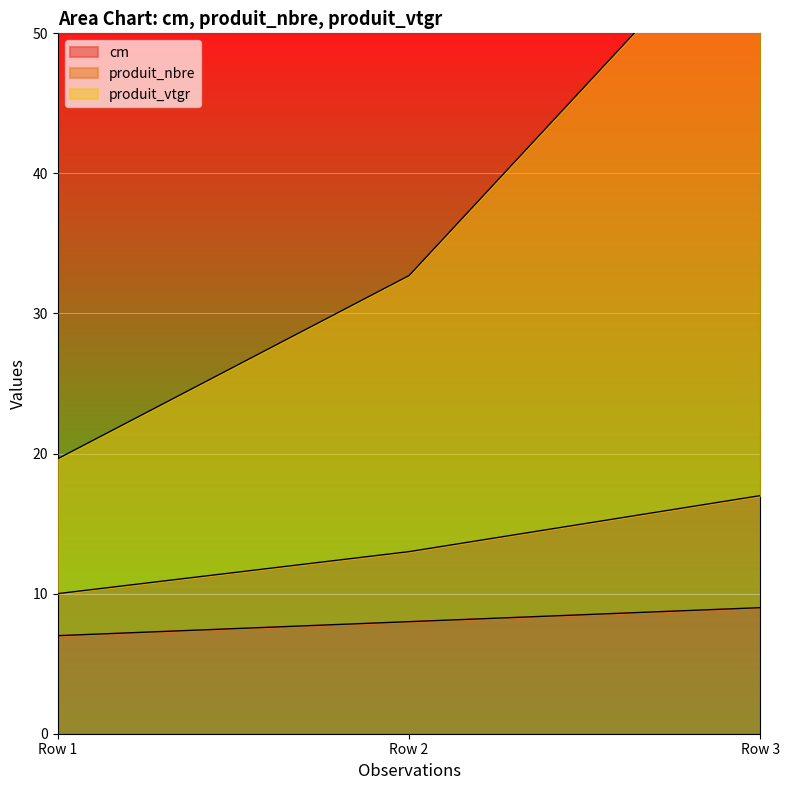

Reading left to right, extract all data points from this chart.

cm: Row 1=7.0	Row 2=8.0	Row 3=9.0
produit_nbre: Row 1=10.0	Row 2=13.0	Row 3=17.0
produit_vtgr: Row 1=19.6	Row 2=32.7	Row 3=59.7